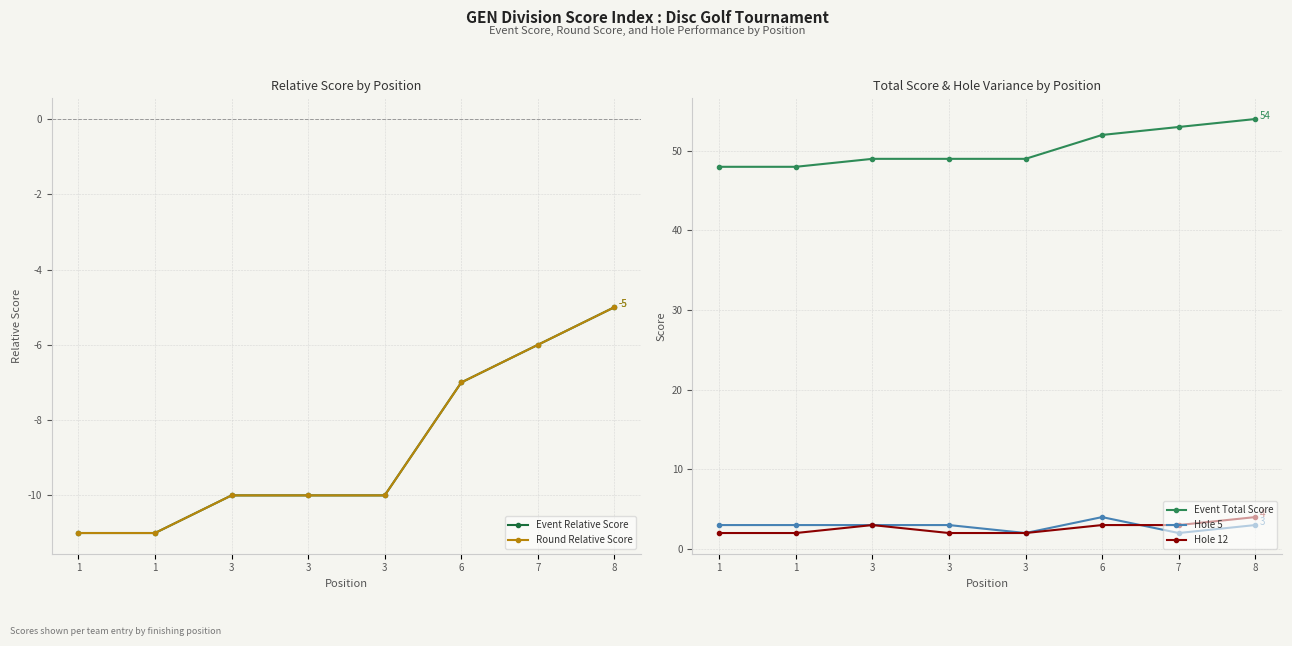

Is the value of Hole 12 at 3 greater than the value of Hole 5 at 3?

No